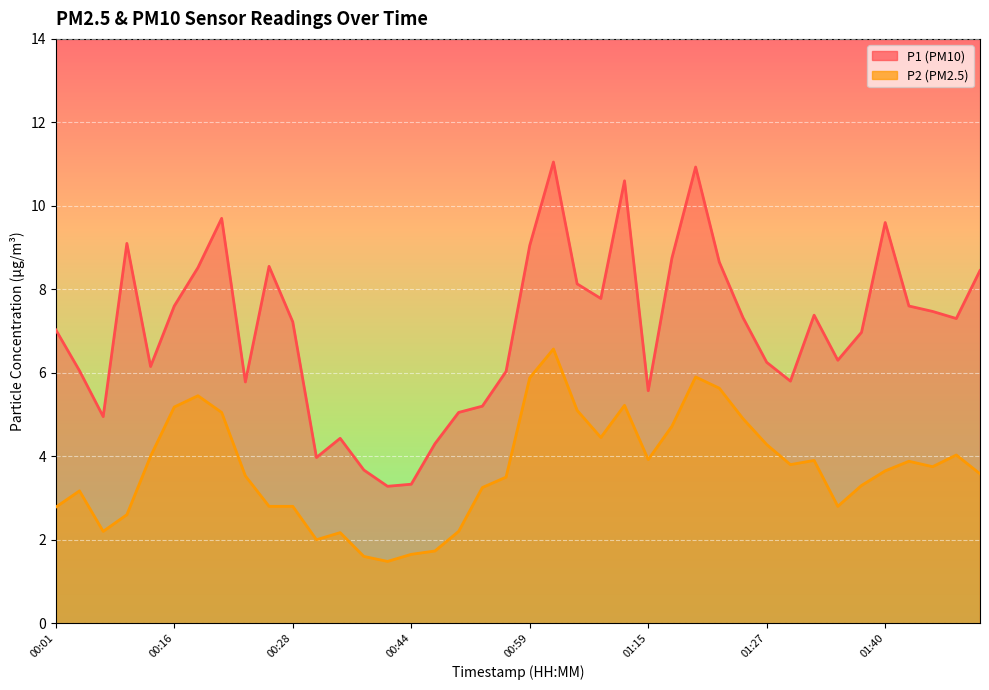

Reading left to right, transcribe all the data shown in this chart.

P1: 7.0	6.0	5.0	9.1	6.2	7.6	8.5	9.7	5.8	8.6	7.2	4.0	4.4	3.7	3.3	3.3	4.3	5.0	5.2	6.0	9.1	11.1	8.1	7.8	10.6	5.6	8.8	10.9	8.7	7.3	6.2	5.8	7.4	6.3	7.0	9.6	7.6	7.5	7.3	8.4
P2: 2.8	3.2	2.2	2.6	4.0	5.2	5.5	5.0	3.5	2.8	2.8	2.0	2.2	1.6	1.5	1.6	1.7	2.2	3.2	3.5	5.9	6.6	5.1	4.5	5.2	3.9	4.7	5.9	5.6	4.9	4.3	3.8	3.9	2.8	3.3	3.6	3.9	3.8	4.0	3.6